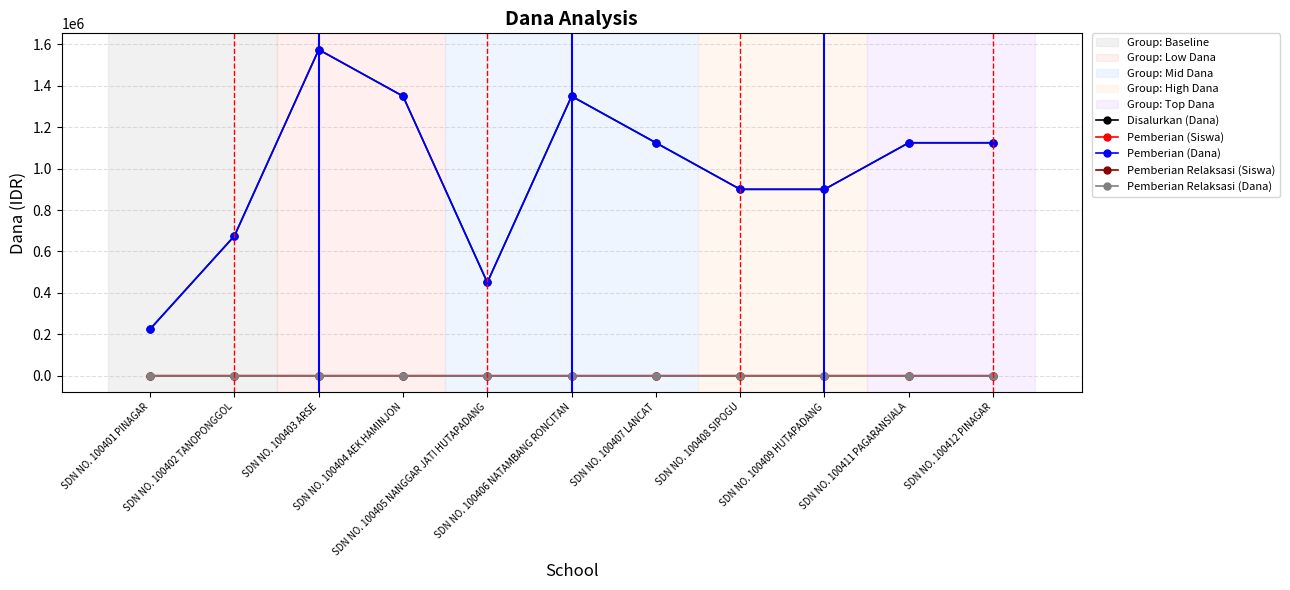

What are all the series names shown in the legend?

Disalurkan (Dana), Pemberian (Siswa), Pemberian (Dana), Pemberian Relaksasi (Siswa), Pemberian Relaksasi (Dana)